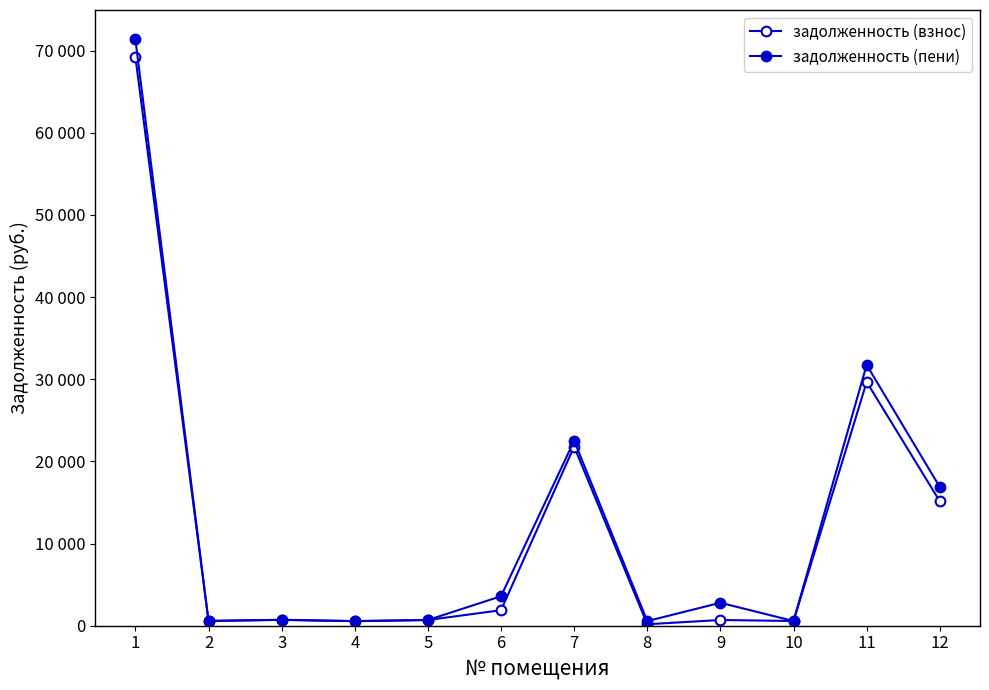

Does the chart have visible grid lines?

No